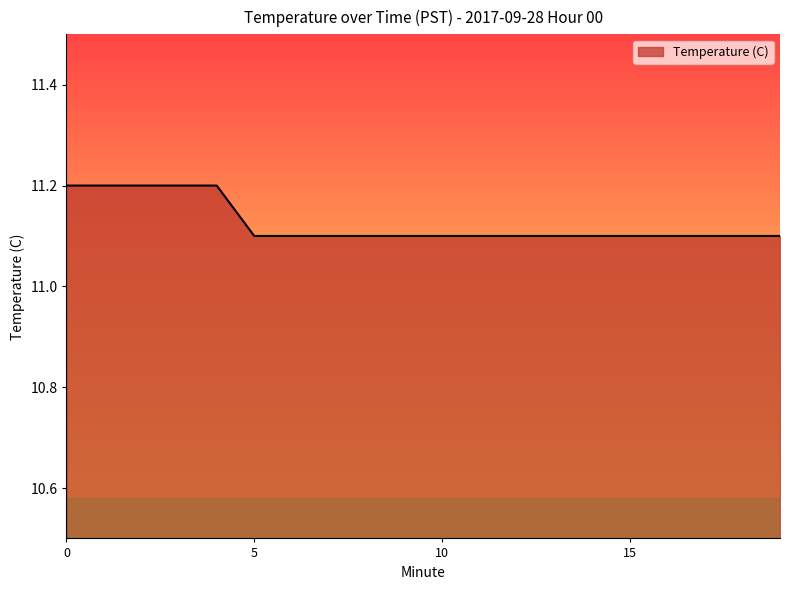

Reading left to right, extract all data points from this chart.

11.2	11.2	11.2	11.2	11.2	11.1	11.1	11.1	11.1	11.1	11.1	11.1	11.1	11.1	11.1	11.1	11.1	11.1	11.1	11.1